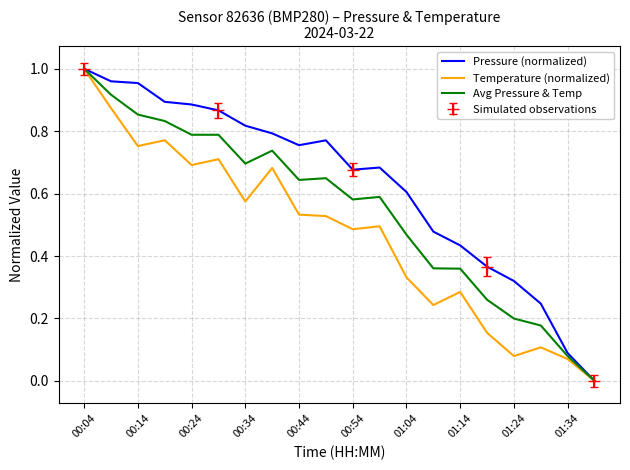

Which category has the highest value in the Pressure (normalized) series?

00:04